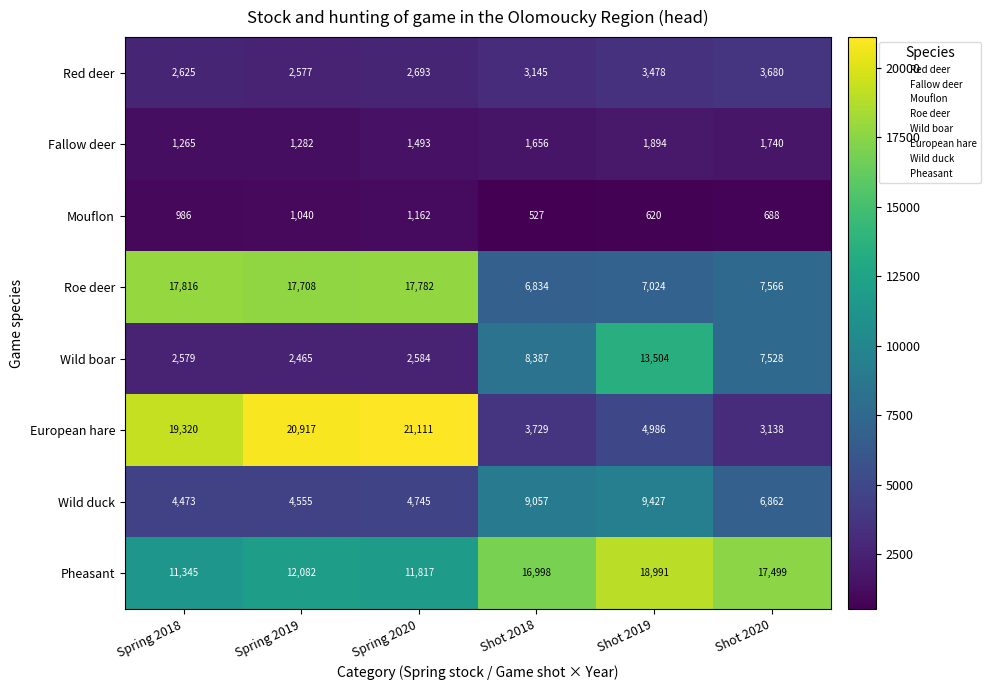

Which category has the lowest value across all series?

Shot 2018